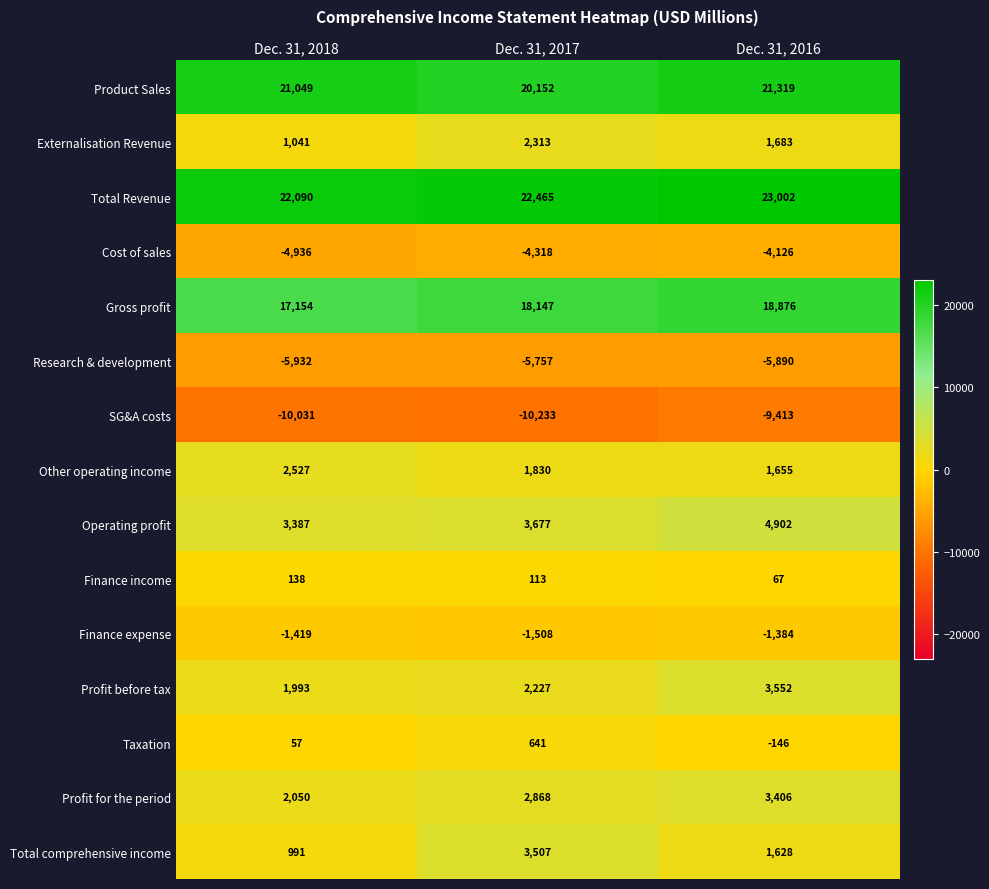

How many distinct data groups are displayed?

15